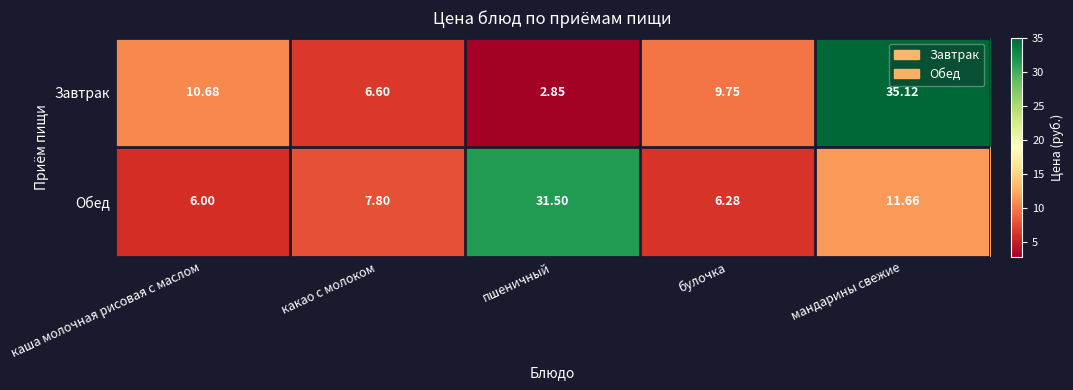

Where is Завтрак nearest to the value 18?

каша молочная рисовая с маслом